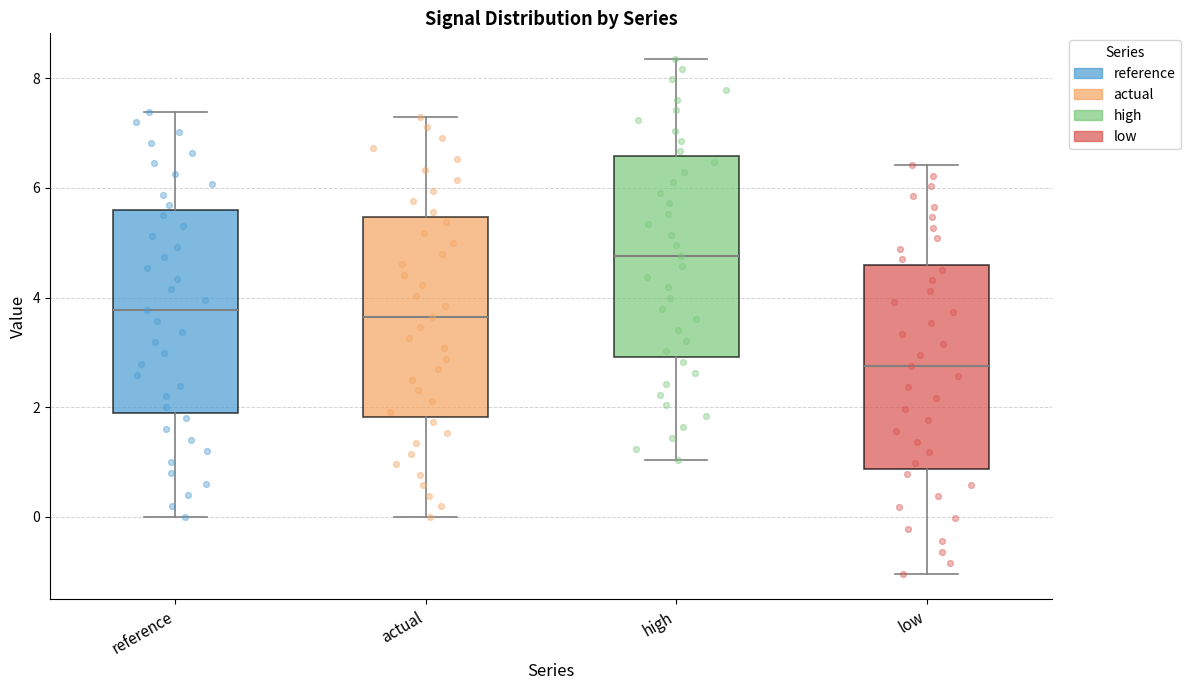

Reading left to right, transcribe this box plot: for each box, give where its median line is, the range the box spans, and where its two whiskers end, as read against the y-axis. The values are not printed on the chart, so give them approximately, as read against the axis.

reference: median 3.8, box 2.0 to 5.6, whiskers 0.0 to 7.4
actual: median 3.6, box 1.8 to 5.4, whiskers 0.0 to 7.2
high: median 4.8, box 3.0 to 6.6, whiskers 1.0 to 8.4
low: median 2.8, box 0.8 to 4.6, whiskers -1.0 to 6.4